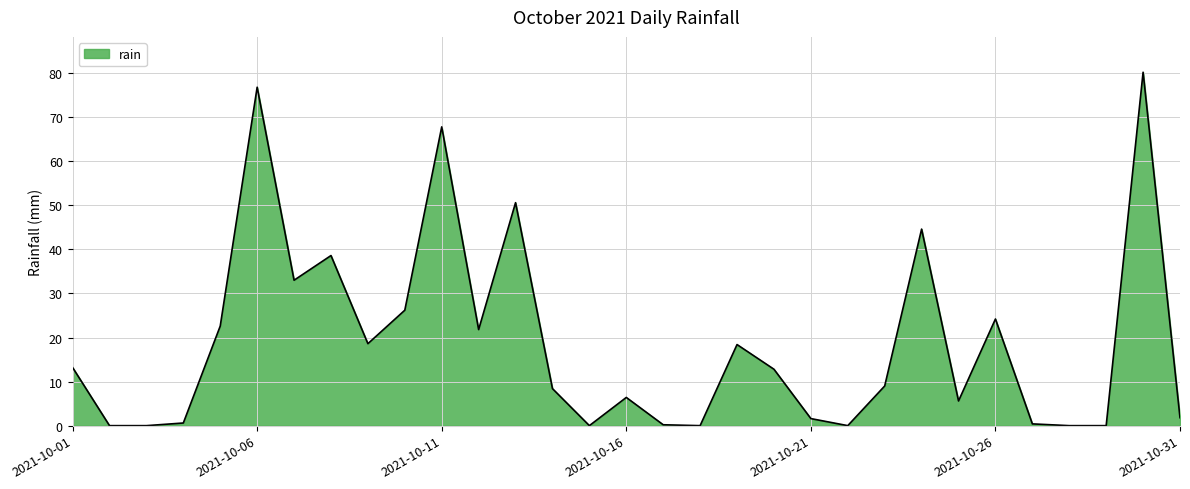

What is the difference between the maximum and minimum values?

80.2